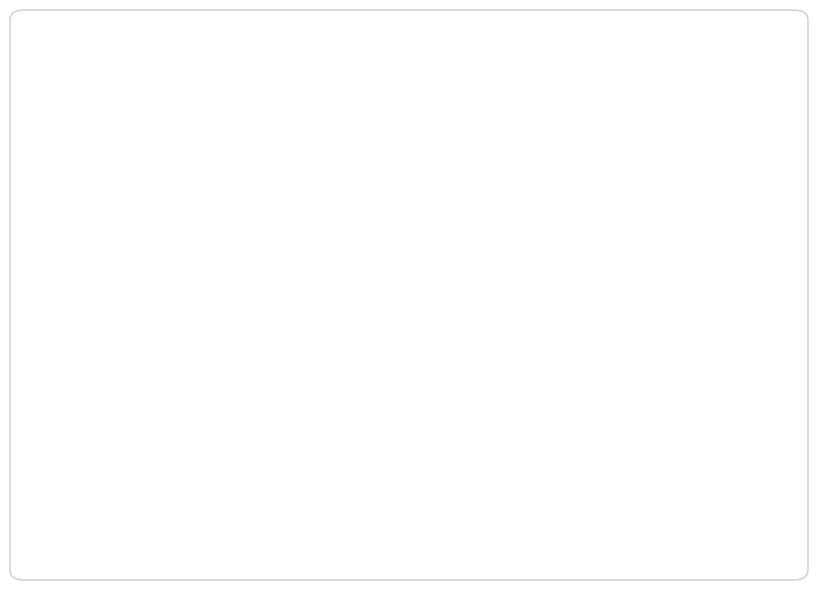

Is the sum of Step6 and Step2 greater than half?

No